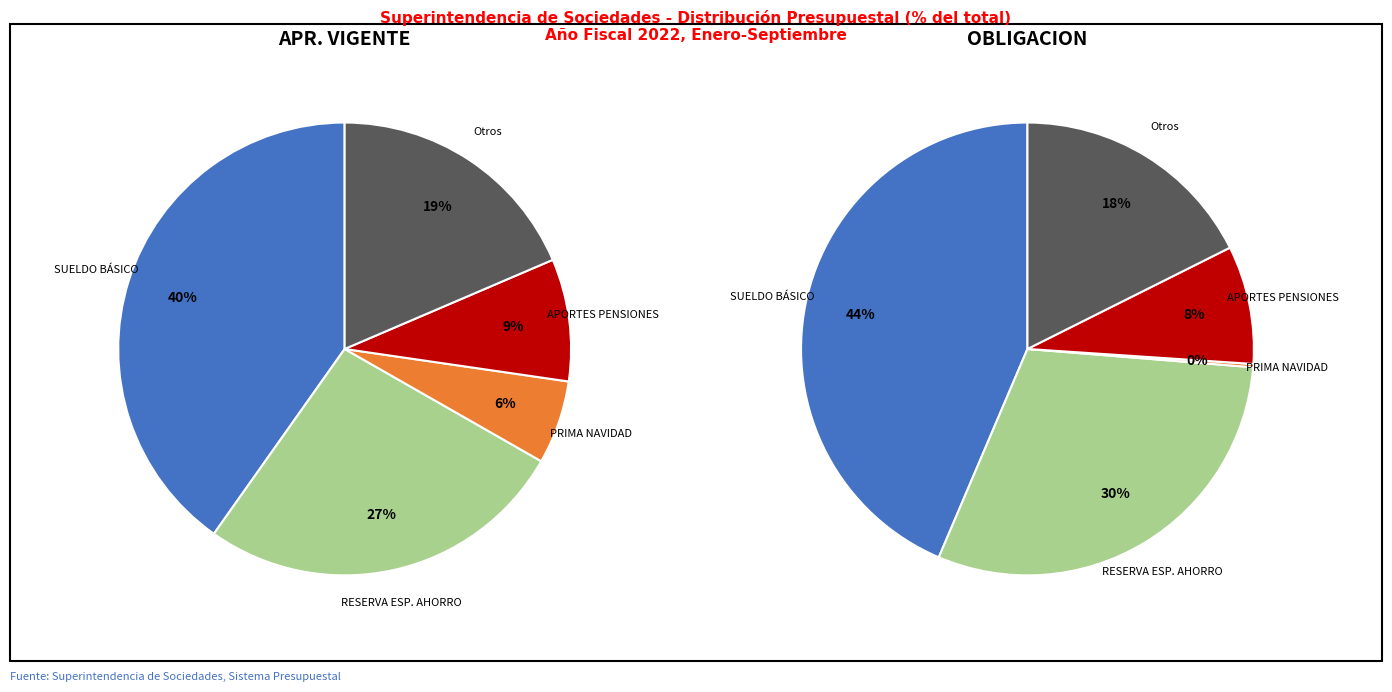

The APORTES SEGURIDAD SOCIAL PENSIONES slice represents 1% of the pie. True or false?

False